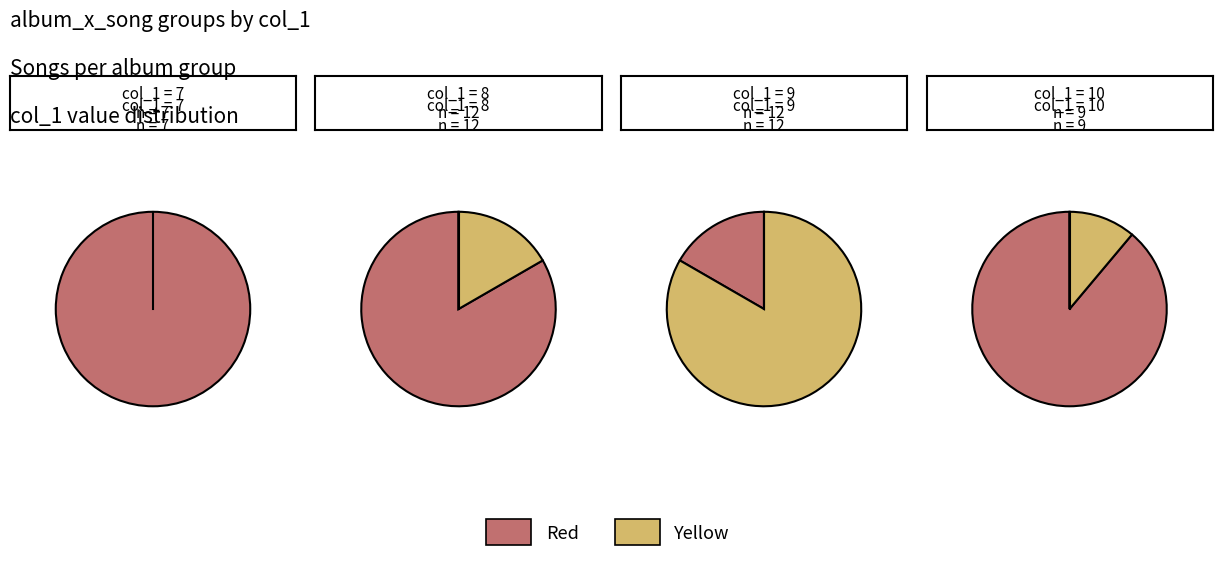

Does 8 account for over 50% of the chart?

No